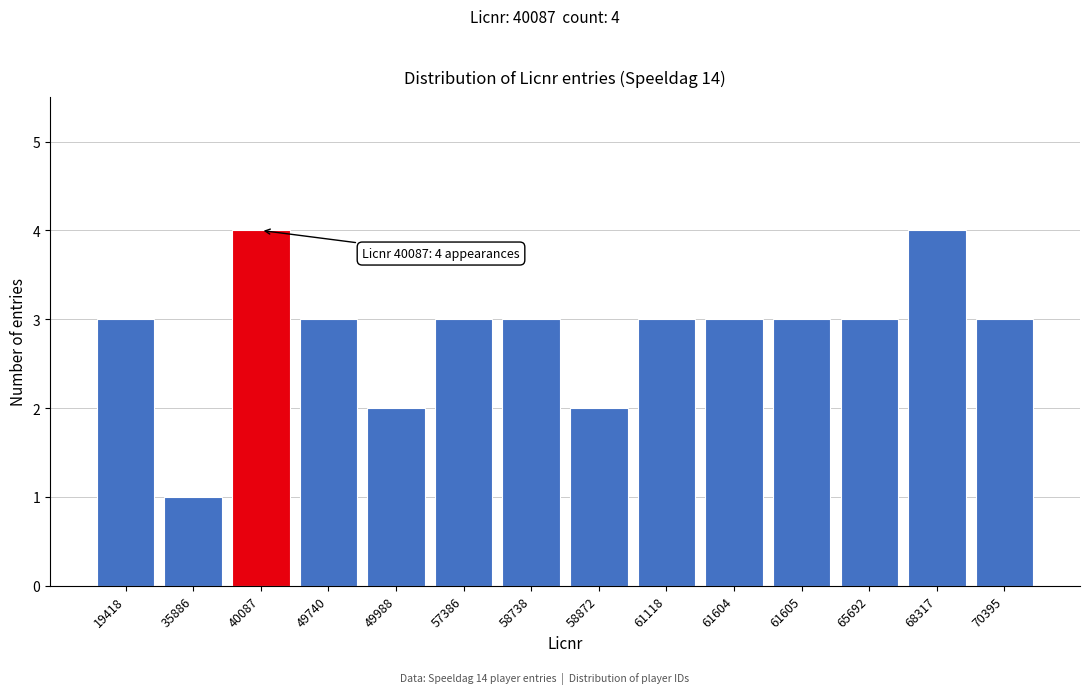

Reading right to left, extract all data points from this chart.

3	4	3	3	3	3	2	3	3	2	3	4	1	3